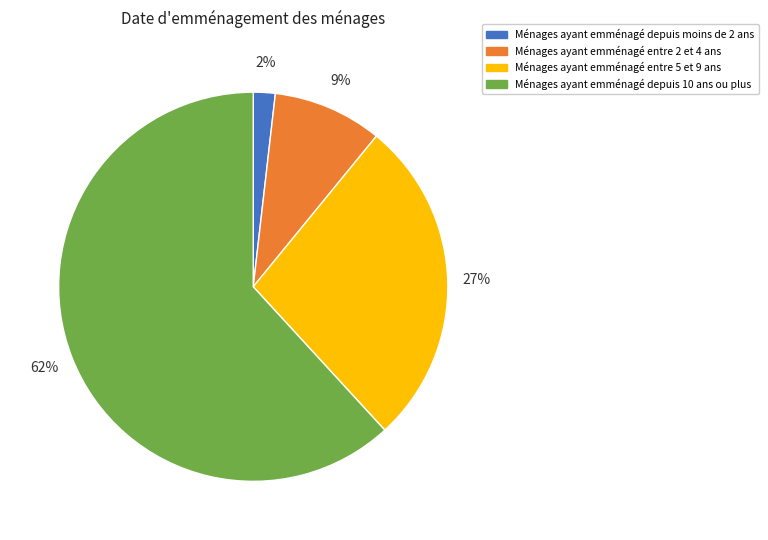

To the nearest percent, what is the average slice percentage?

25%